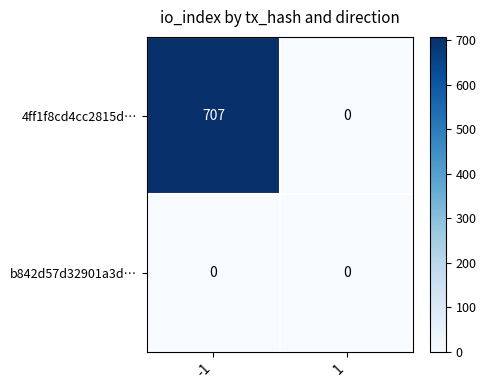

The value of 4ff1f8cd4cc2815d… at 1 is -460. True or false?

False